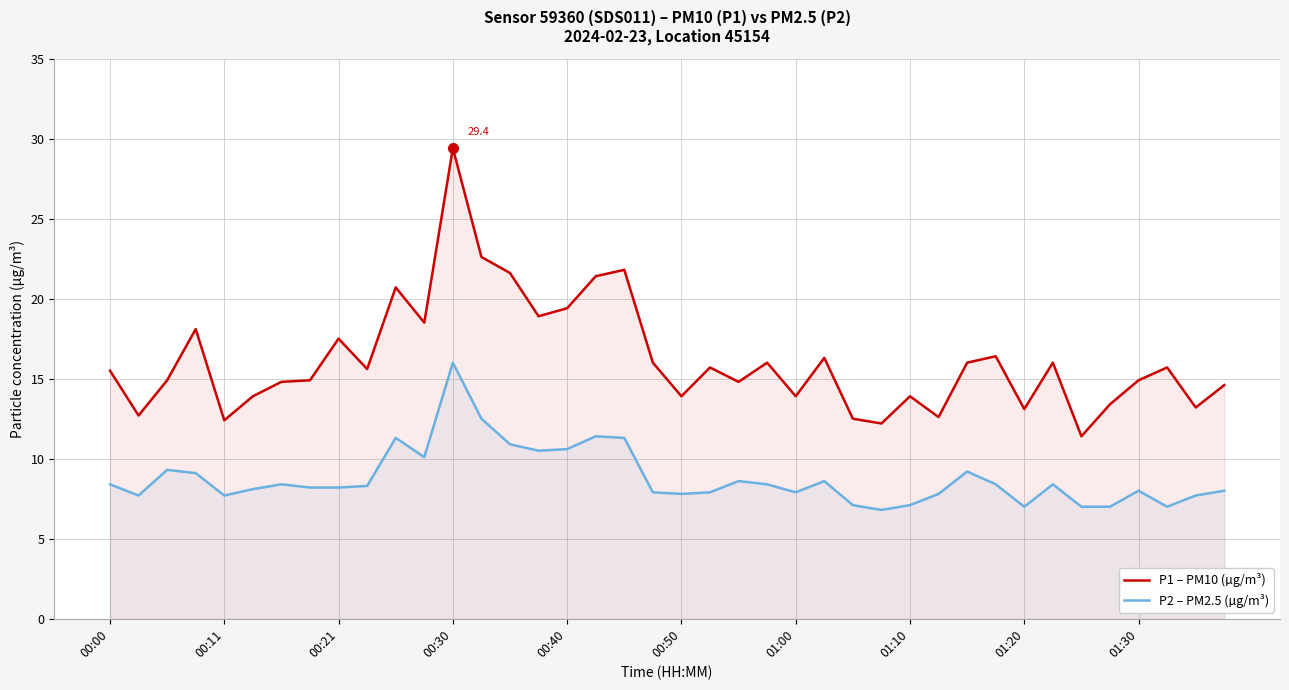

Is the value of P1 – PM10 (µg/m³) at 35 greater than the value of P2 – PM2.5 (µg/m³) at 38?

Yes